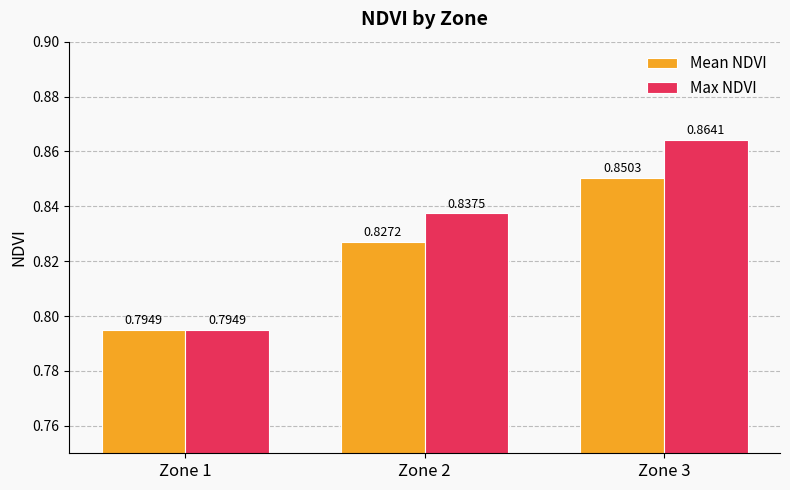

Which series has the largest range (max minus min)?

Max NDVI